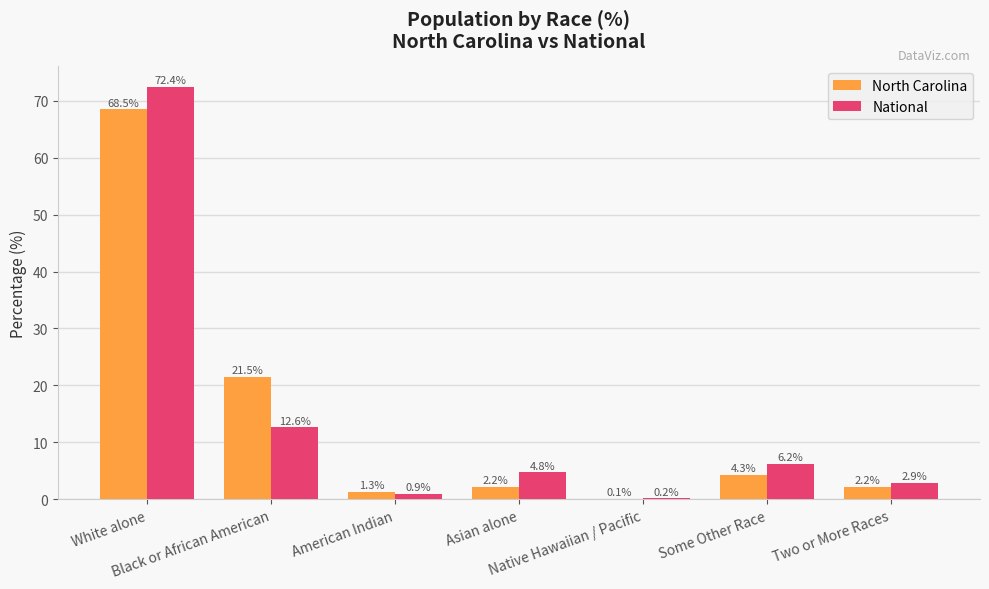

Which category has the highest value across all series?

White alone